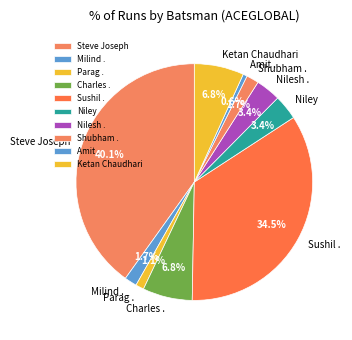

Which category has the biggest portion of the pie?

Steve Joseph